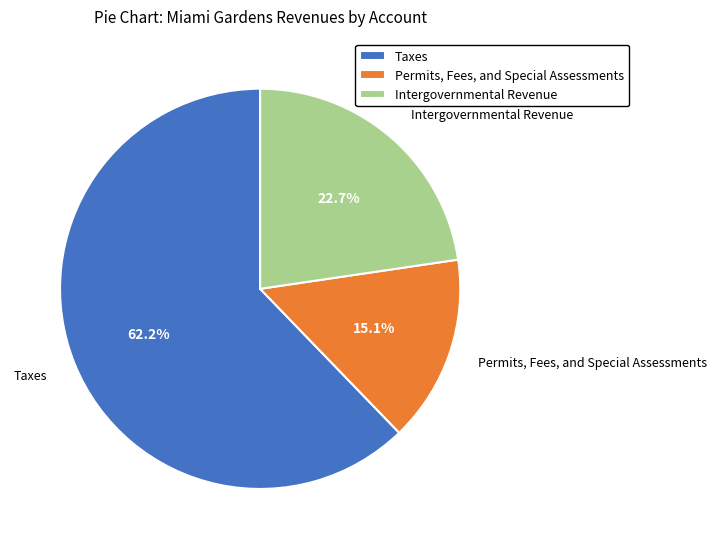

Does any single category account for the majority?

Yes